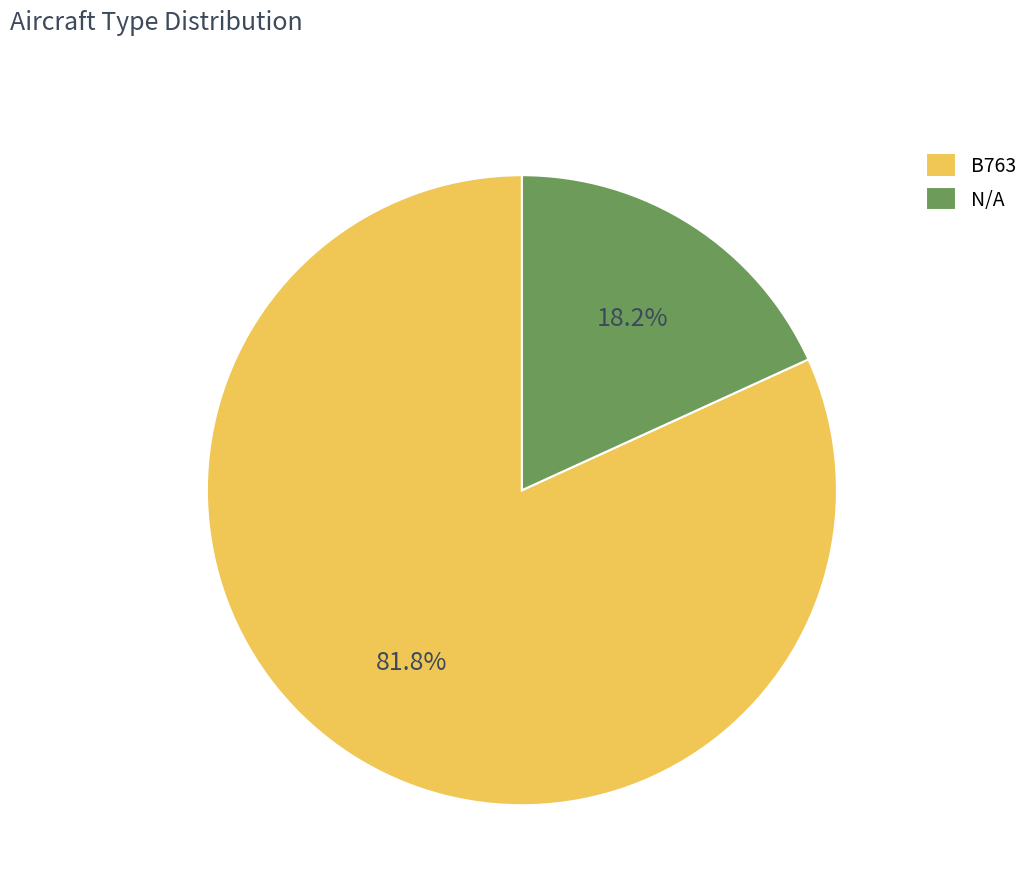

Which category has the biggest portion of the pie?

B763